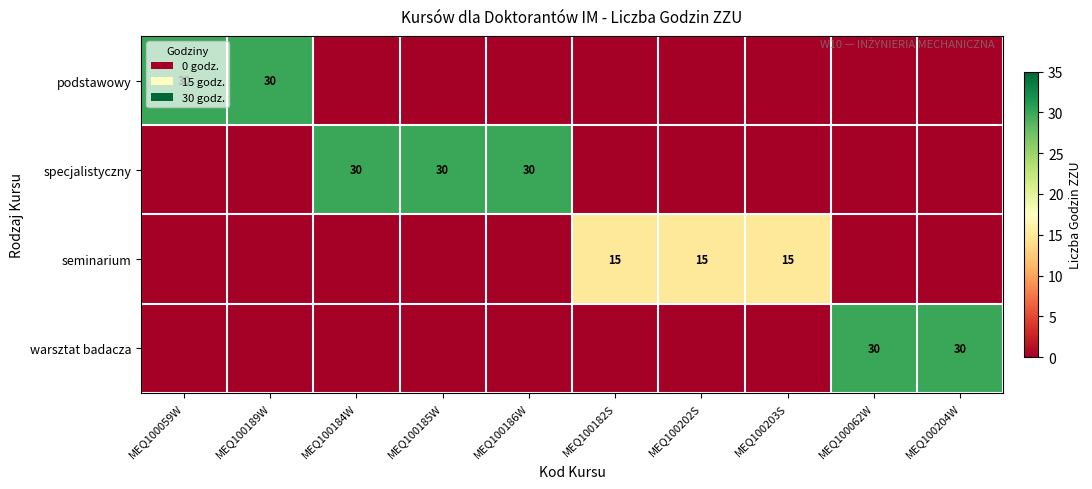

Is the value of seminarium at MEQ100182S greater than the value of warsztat badacza at MEQ100204W?

No